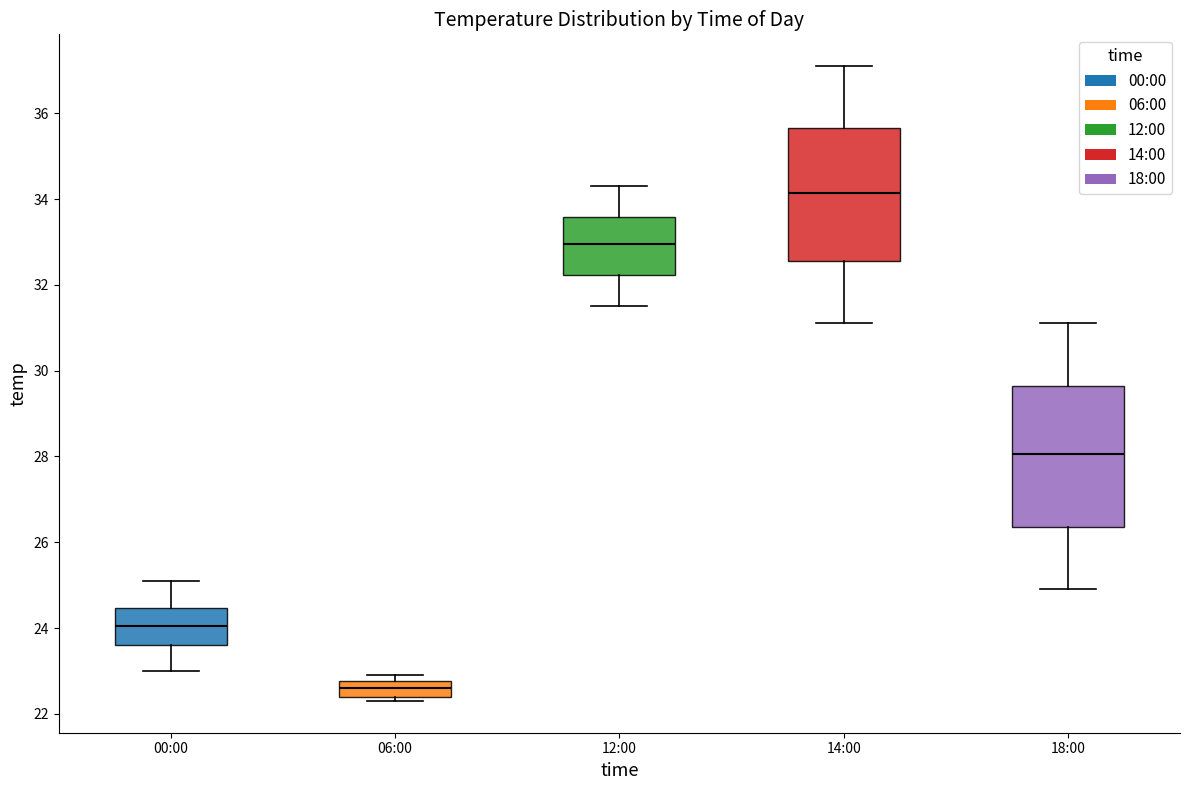

Which box's median line is the lowest?

06:00